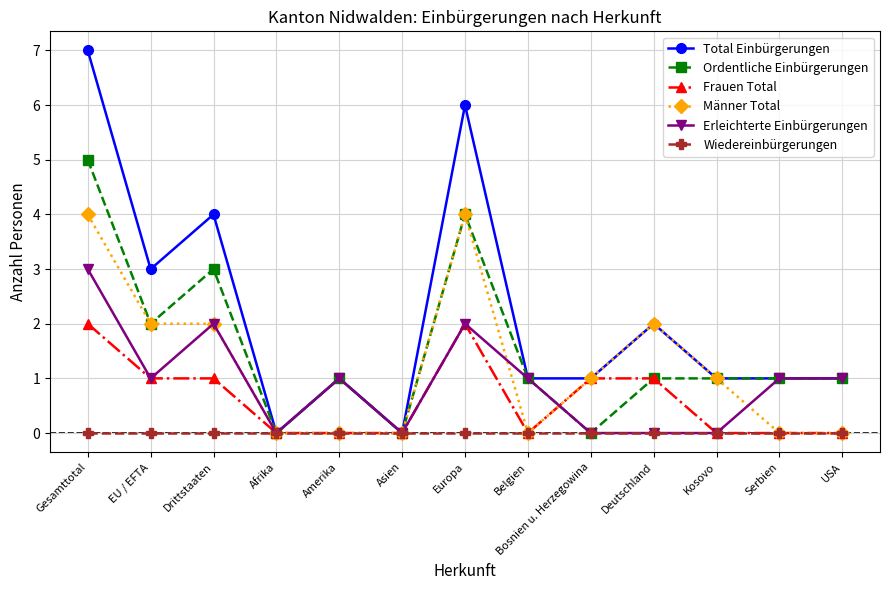

Between Europa and USA, which series saw the biggest shift?

Total Einbürgerungen